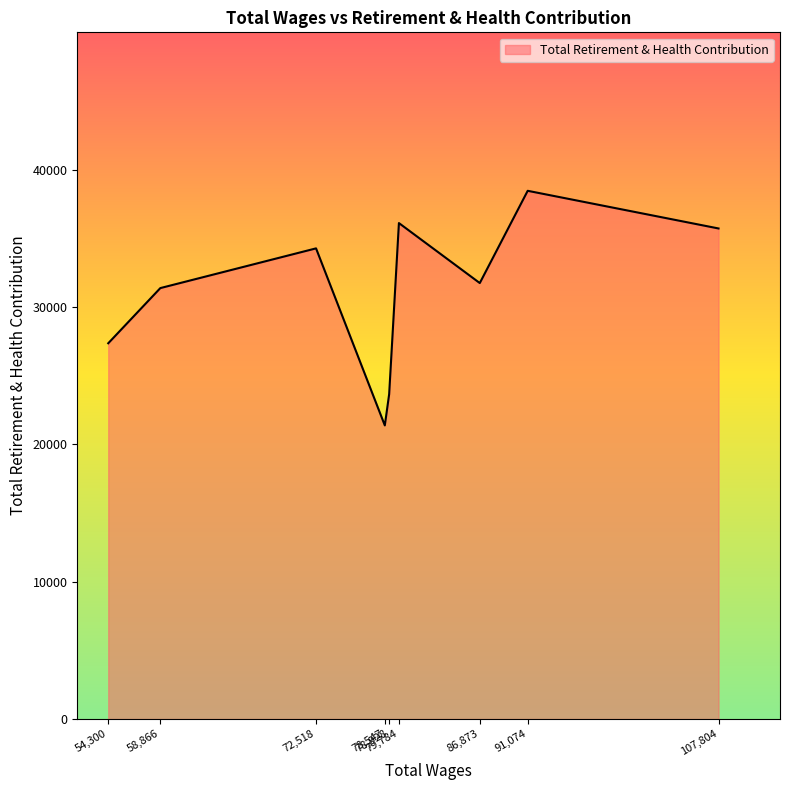

What is the minimum value shown in the chart?

21377